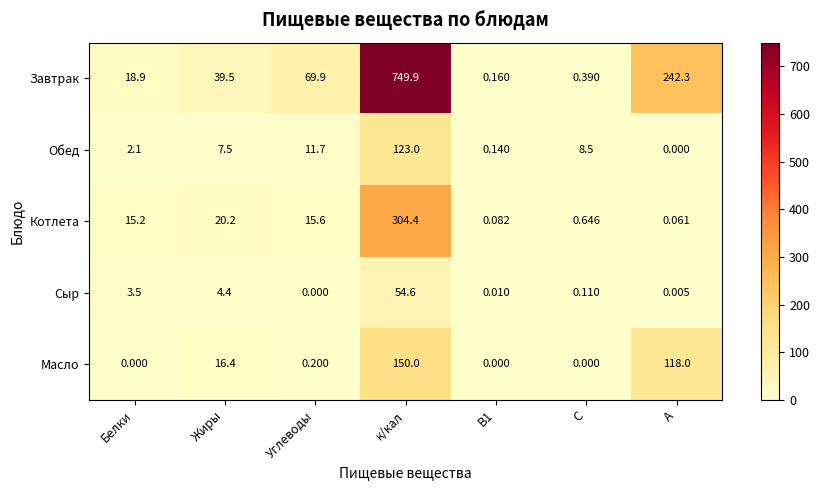

At which category is the sum across all series the highest?

к/кал